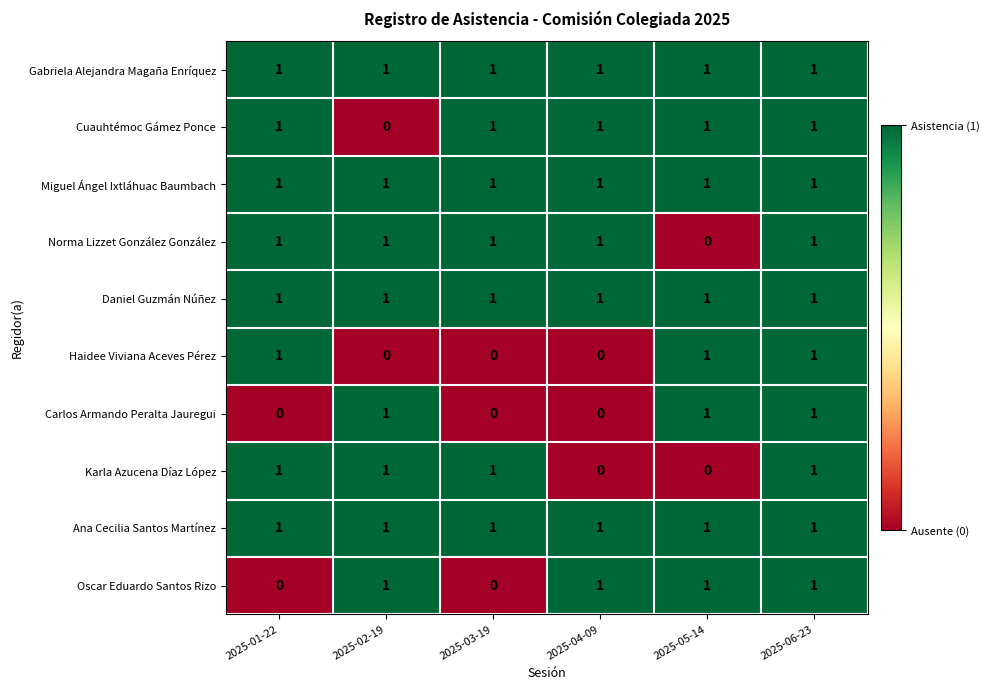

How many categories are shown in the chart?

6